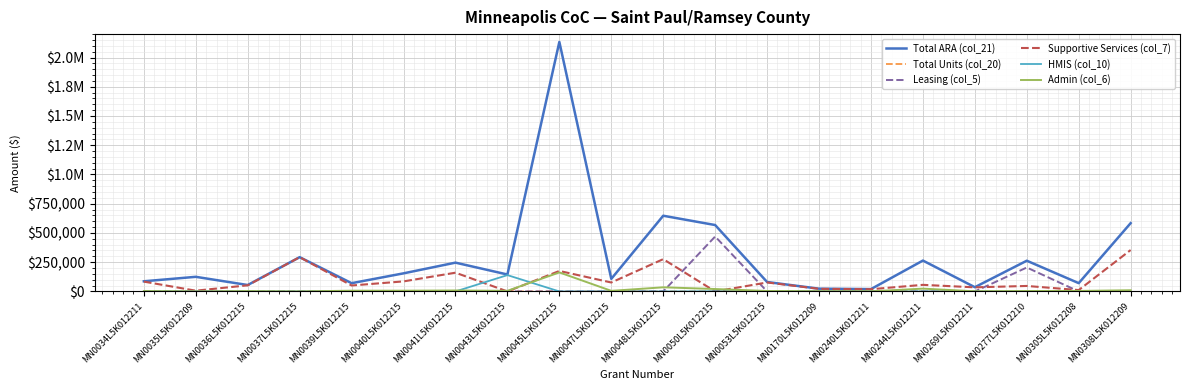

Does the chart display data point markers on the line(s)?

No